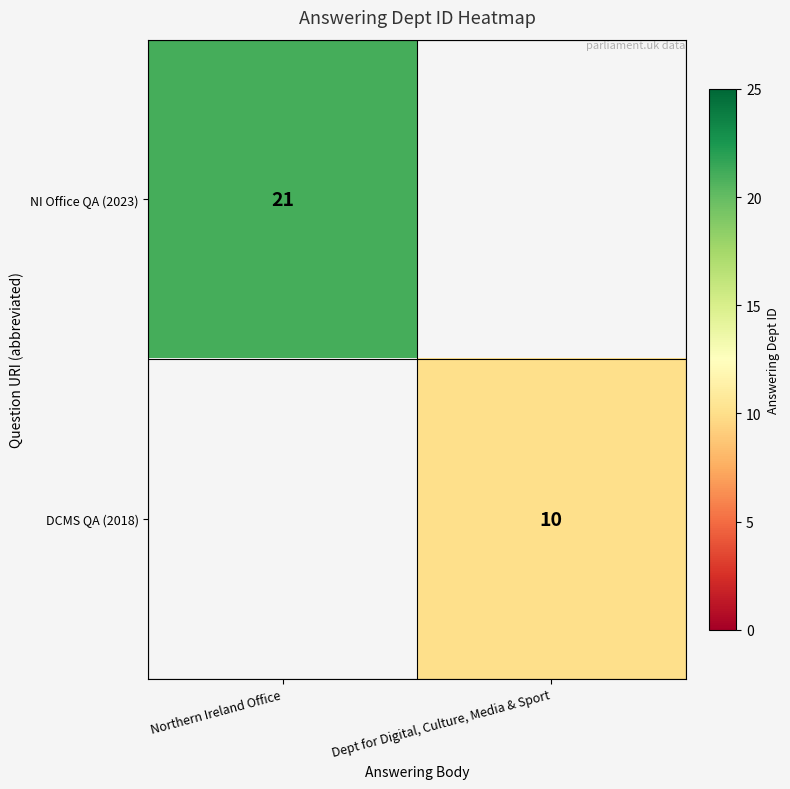

True or false: NI Office QA (2023) has a value of 21 at Northern Ireland Office.

True